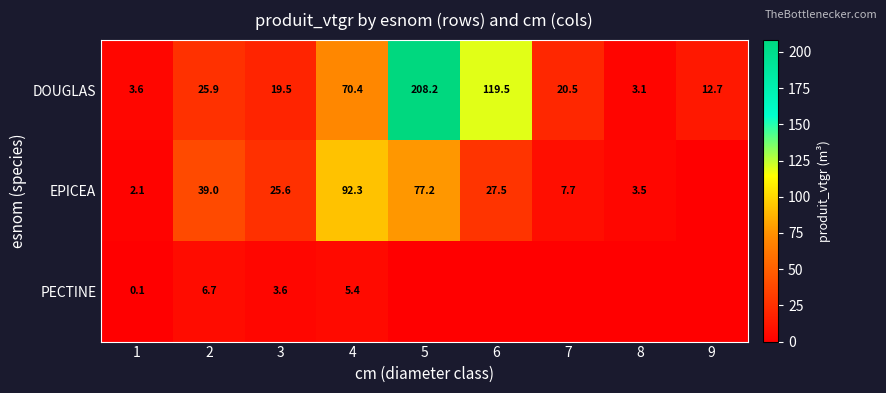

What is the difference between the second highest and second lowest values in the DOUGLAS series?

115.9